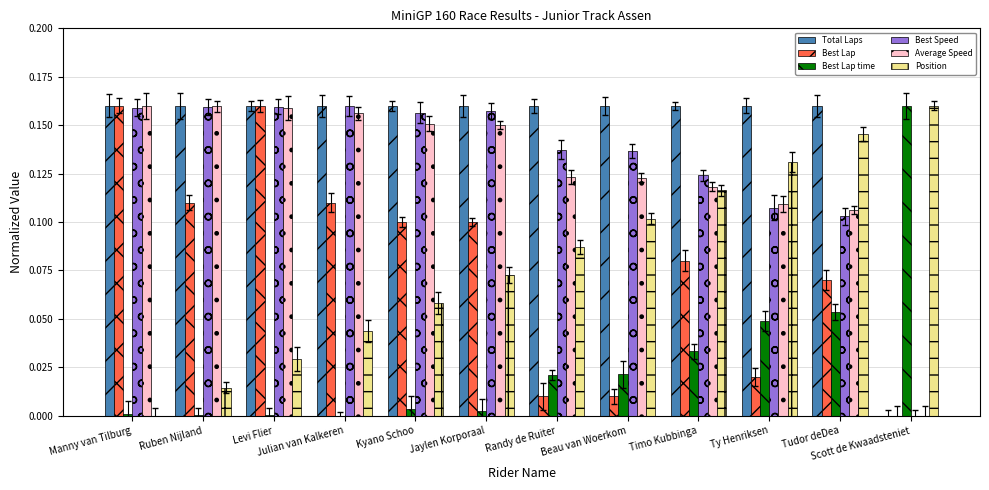

At which category is the sum across all series the highest?

Levi Flier